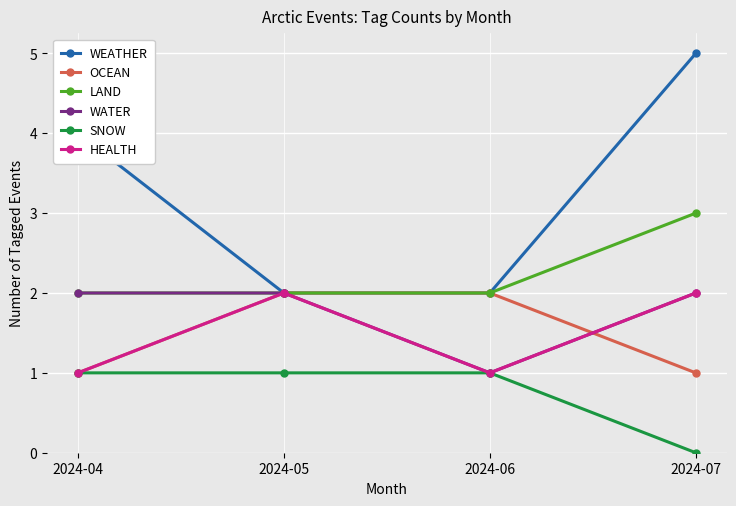

True or false: SNOW and WEATHER intersect in this chart.

False